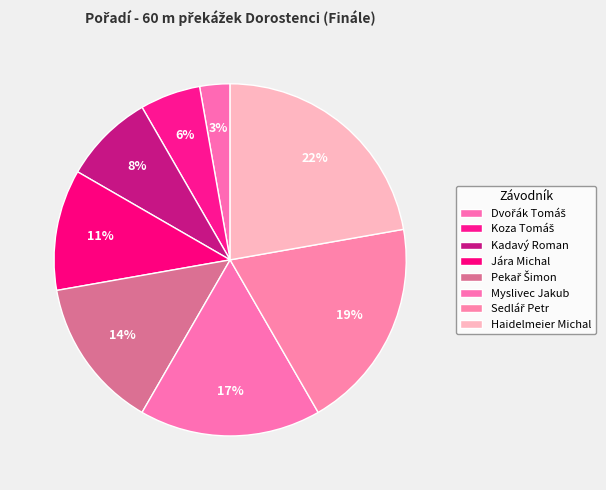

How many segments does this pie chart have?

8